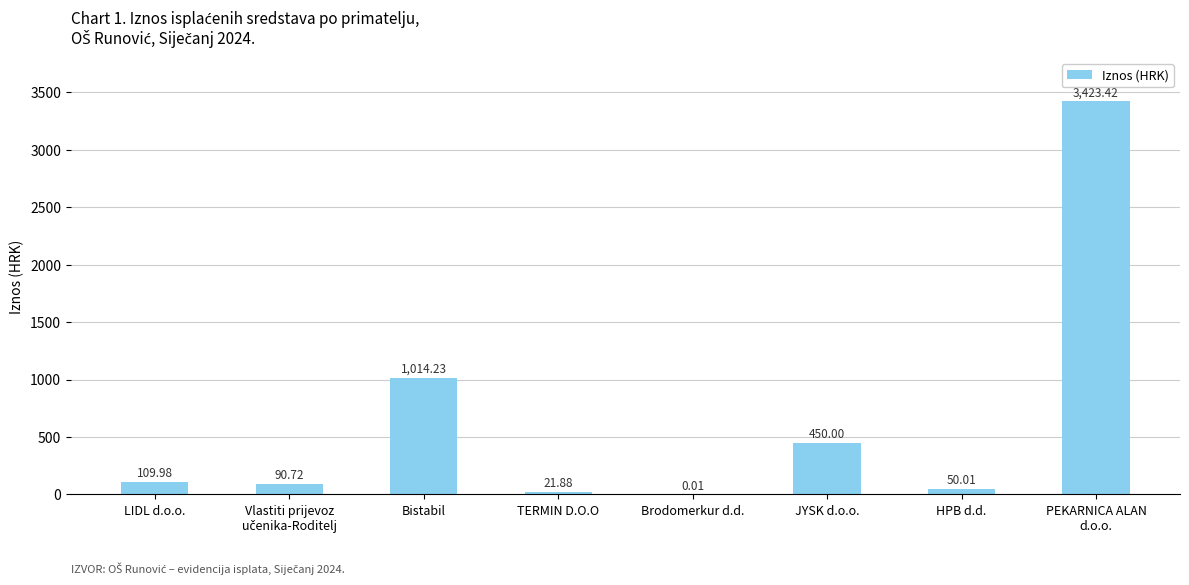

What is the approximate value at LIDL d.o.o.?

110.0